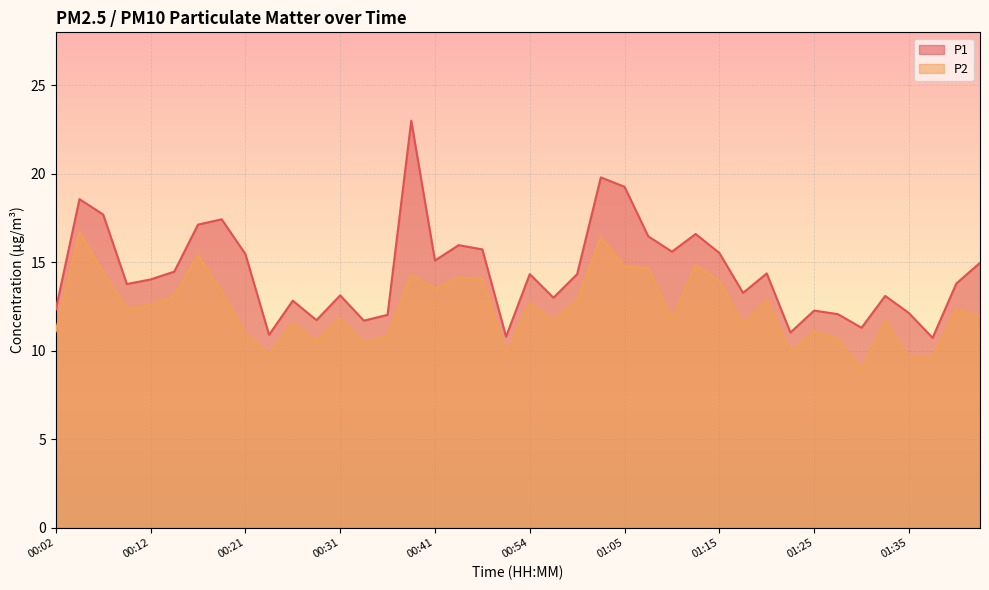

What is the sum of all P1 values?

577.8